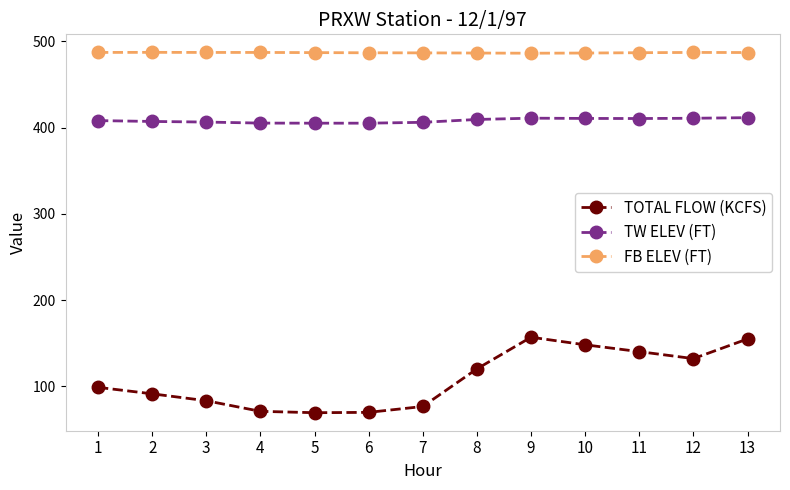

What is the difference between the maximum and minimum values in the TW ELEV (FT) series?

6.4